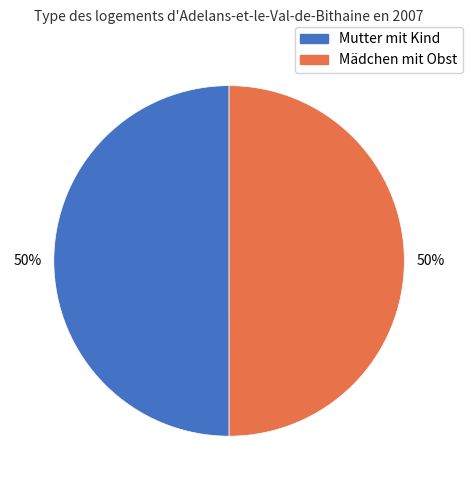

Is the sum of Mädchen mit Obst and Mutter mit Kind greater than half?

Yes